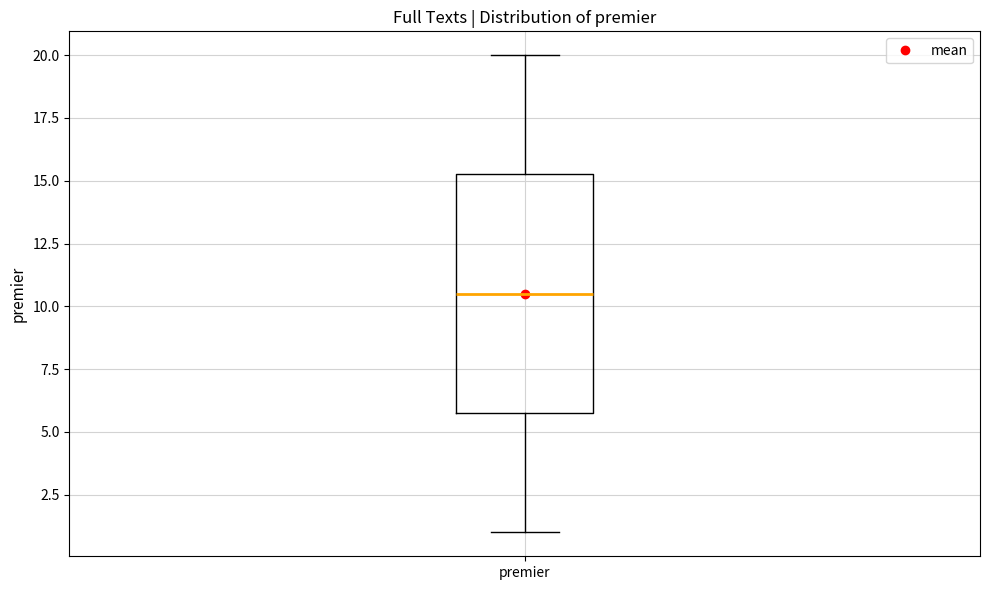

Transcribe this box plot: give where the median line is, the range the box spans, and where the two whiskers end, as read against the y-axis. The values are not printed on the chart, so give them approximately, as read against the axis.

median 10.5, box 6.0 to 15.5, whiskers 1.0 to 20.0